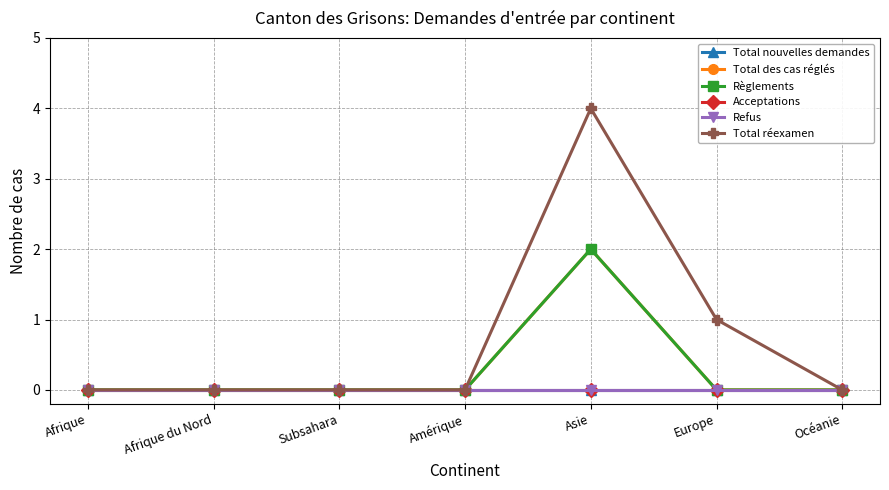

How many lines are shown in the chart?

6